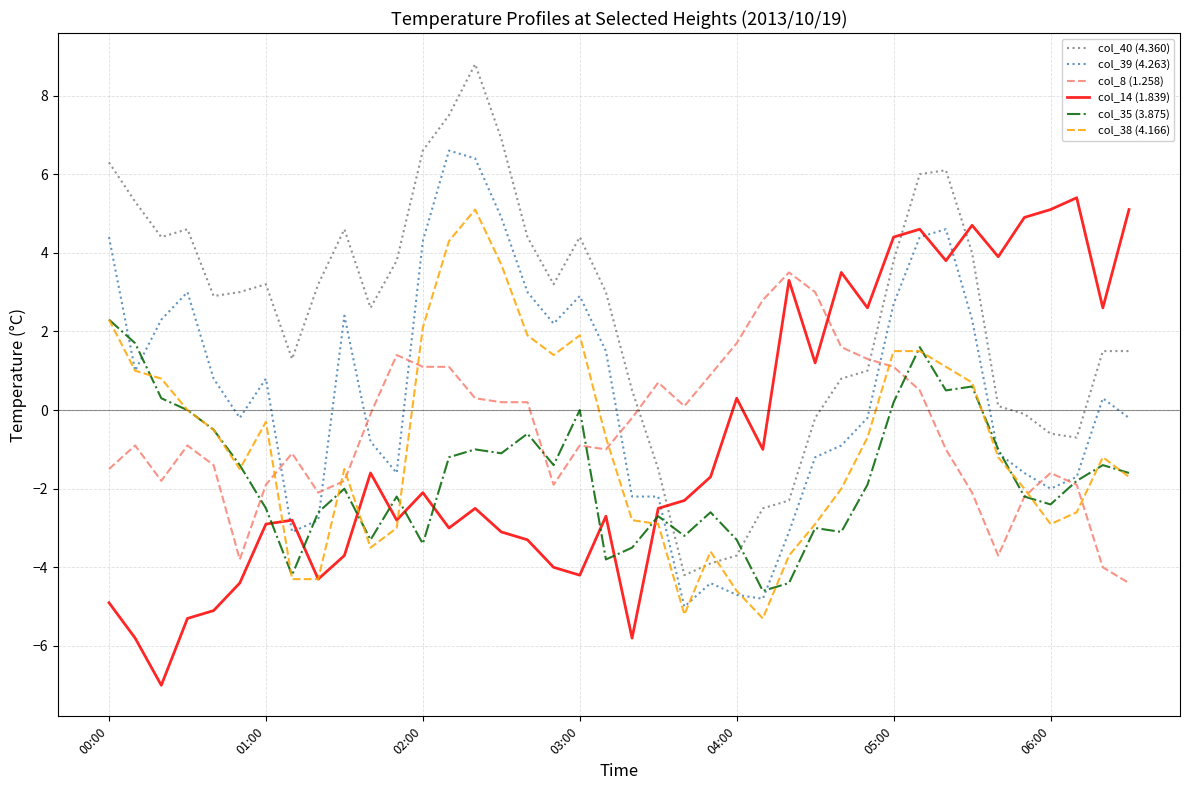

True or false: col_8 (1.258) and col_40 (4.360) intersect in this chart.

True